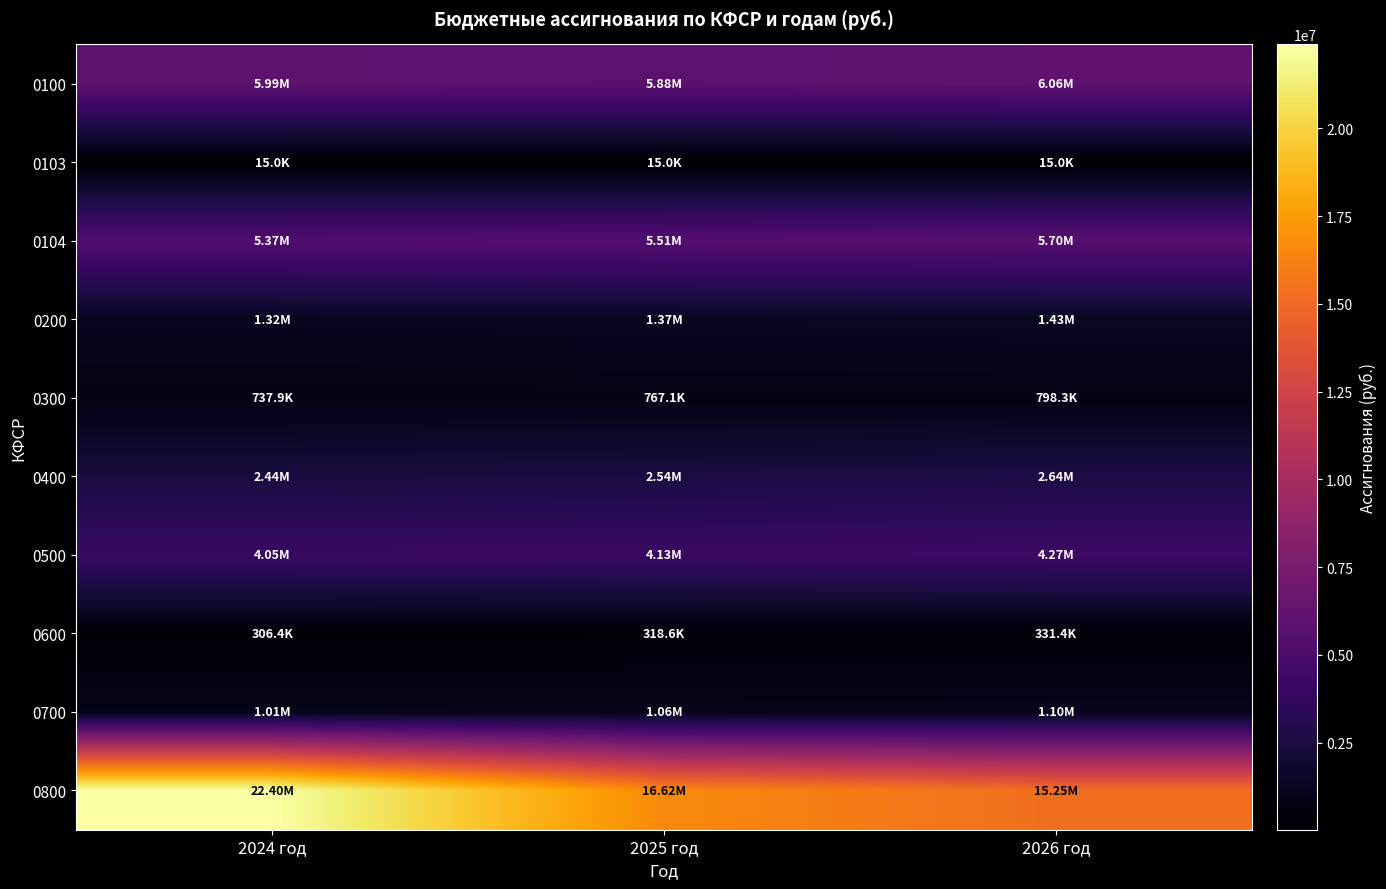

Reading left to right, what are all the values shown in this chart?

0100: 2024 год=5986445.8	2025 год=5879920.0	2026 год=6057232.0
0103: 2024 год=15000.0	2025 год=15000.0	2026 год=15000.0
0104: 2024 год=5369743.0	2025 год=5508200.0	2026 год=5695512.0
0200: 2024 год=1321110.0	2025 год=1373900.0	2026 год=1428912.0
0300: 2024 год=737937.0	2025 год=767060.0	2026 год=798277.0
0400: 2024 год=2443496.0	2025 год=2541640.0	2026 год=2642723.0
0500: 2024 год=4048633.0	2025 год=4134300.0	2026 год=4266600.0
0600: 2024 год=306433.0	2025 год=318636.0	2026 год=331437.0
0700: 2024 год=1014677.0	2025 год=1055264.0	2026 год=1097475.0
0800: 2024 год=22395006.7	2025 год=16615903.0	2026 год=15247797.0